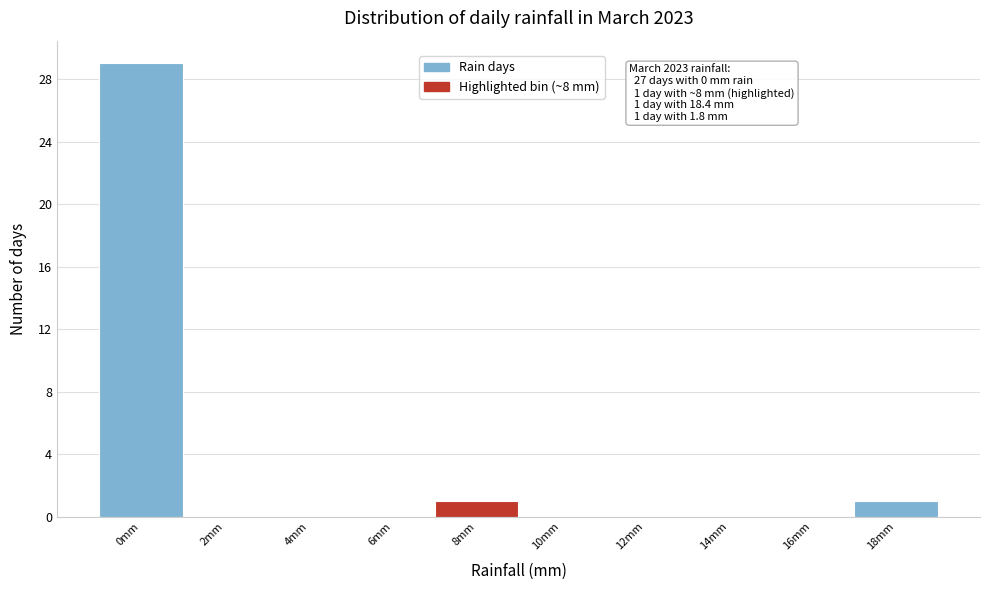

Reading left to right, extract all data points from this chart.

0mm=29	2mm=0	4mm=0	6mm=0	8mm=1	10mm=0	12mm=0	14mm=0	16mm=0	18mm=1